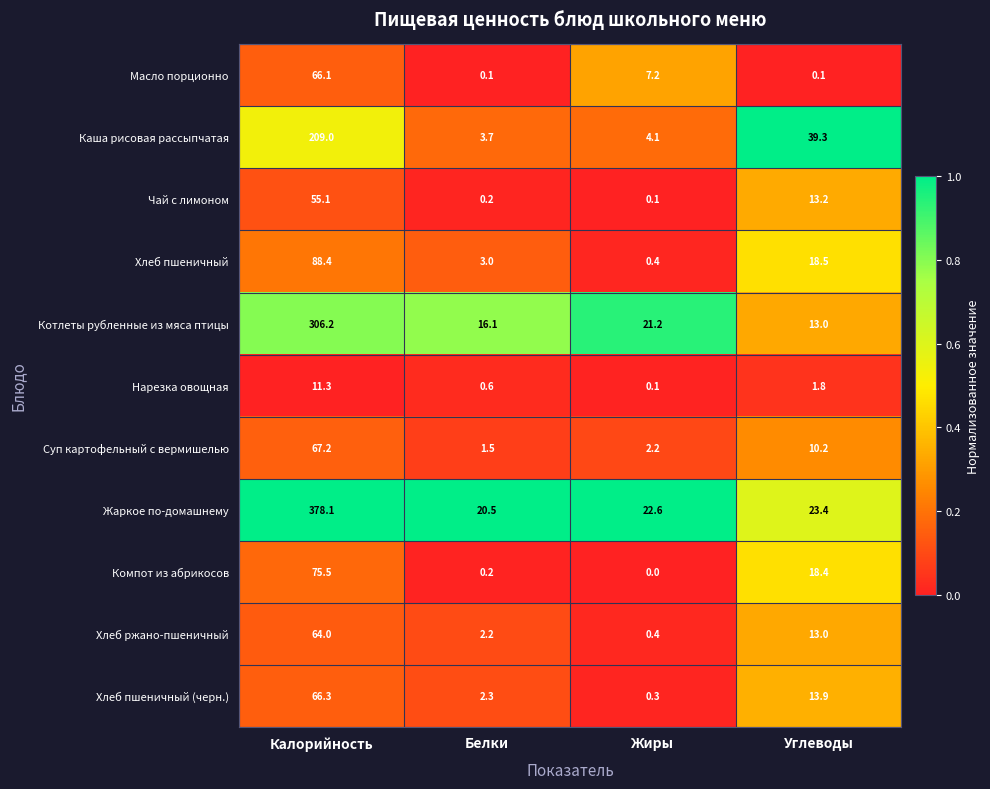

What is the difference between the maximum and second lowest values in the Каша рисовая рассыпчатая series?

204.9